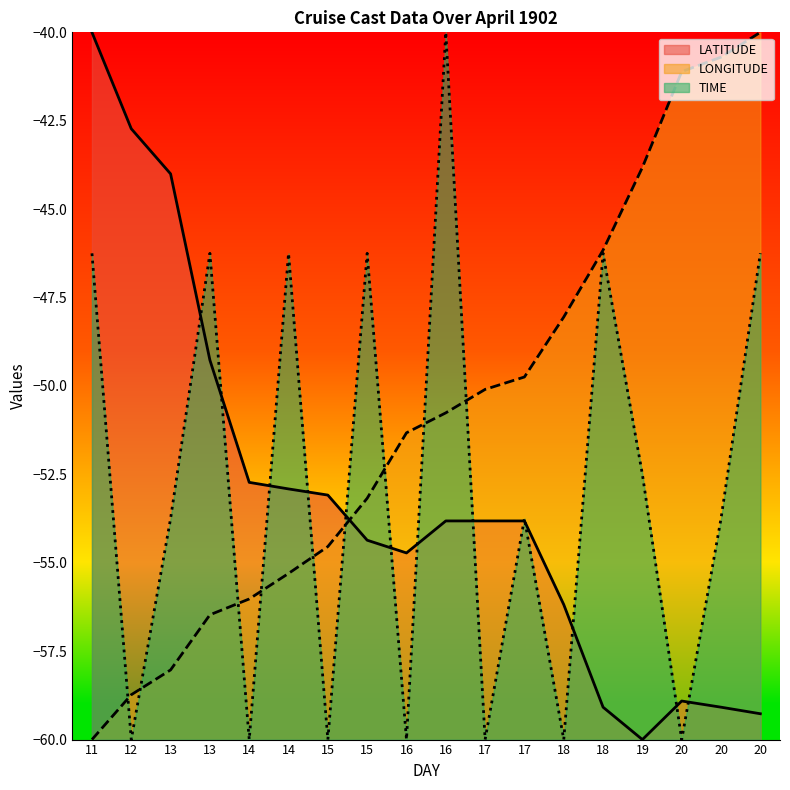

Is the value of TIME at 18 greater than the value of LONGITUDE at 17?

No